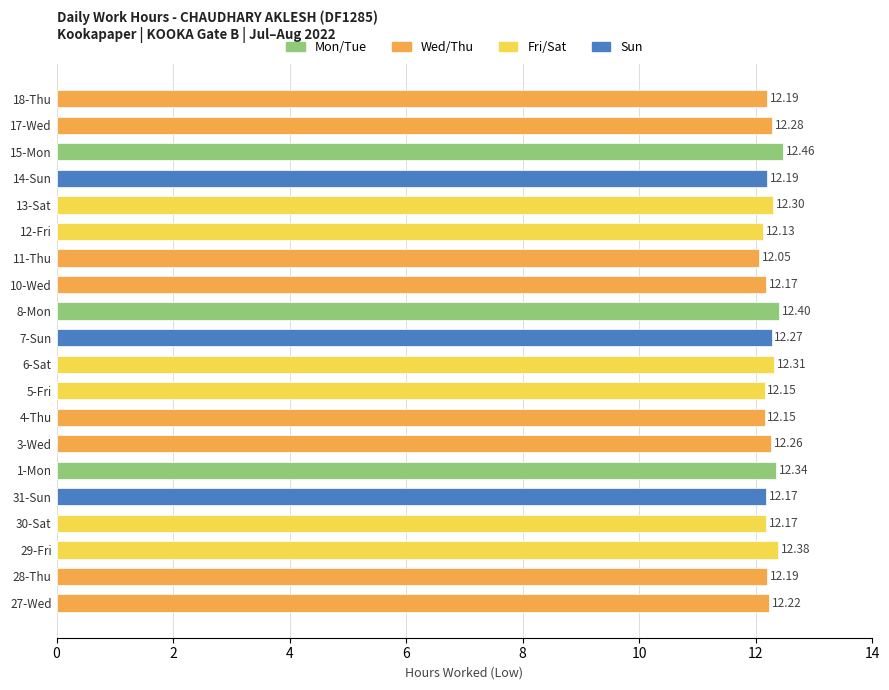

What is the difference between the values at 8-Mon and 17-Wed?

0.1